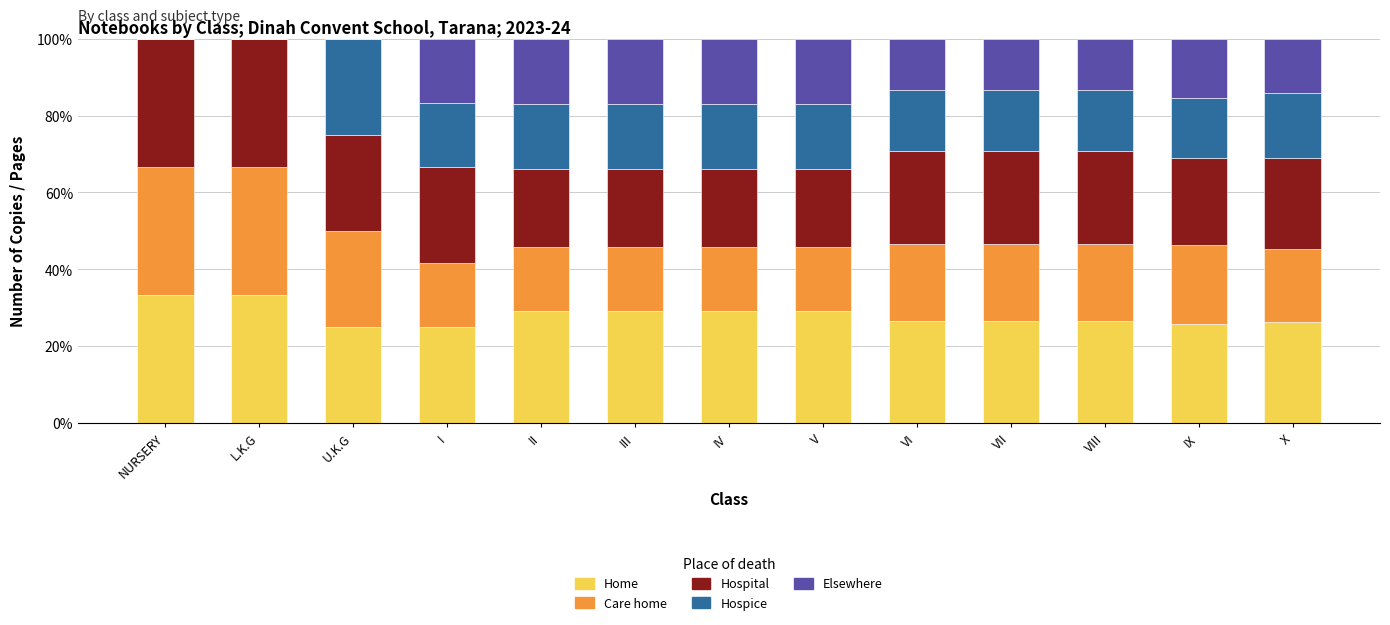

What is the highest value of the Home series?

33.3